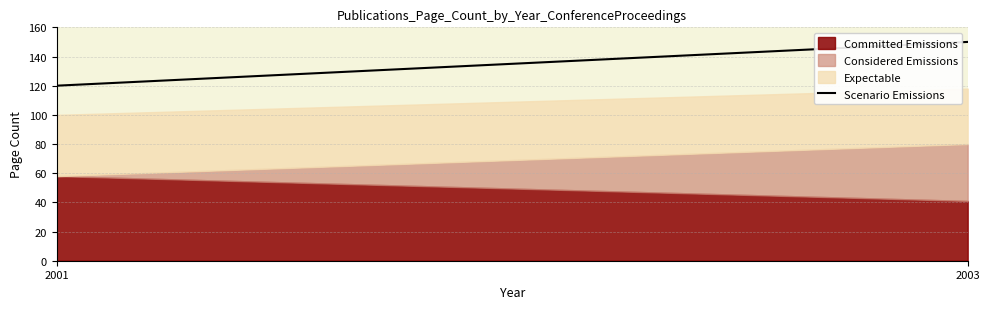

Reading right to left, transcribe the values for Committed Emissions.

2003=41	2001=58